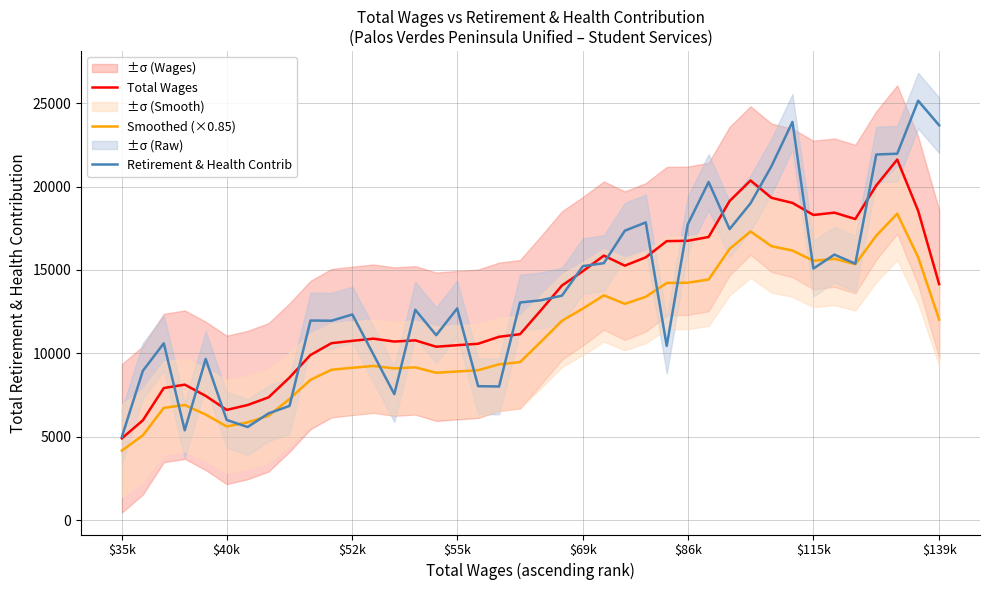

The value of Retirement & Health Contrib at $86k is 17721.0. True or false?

True